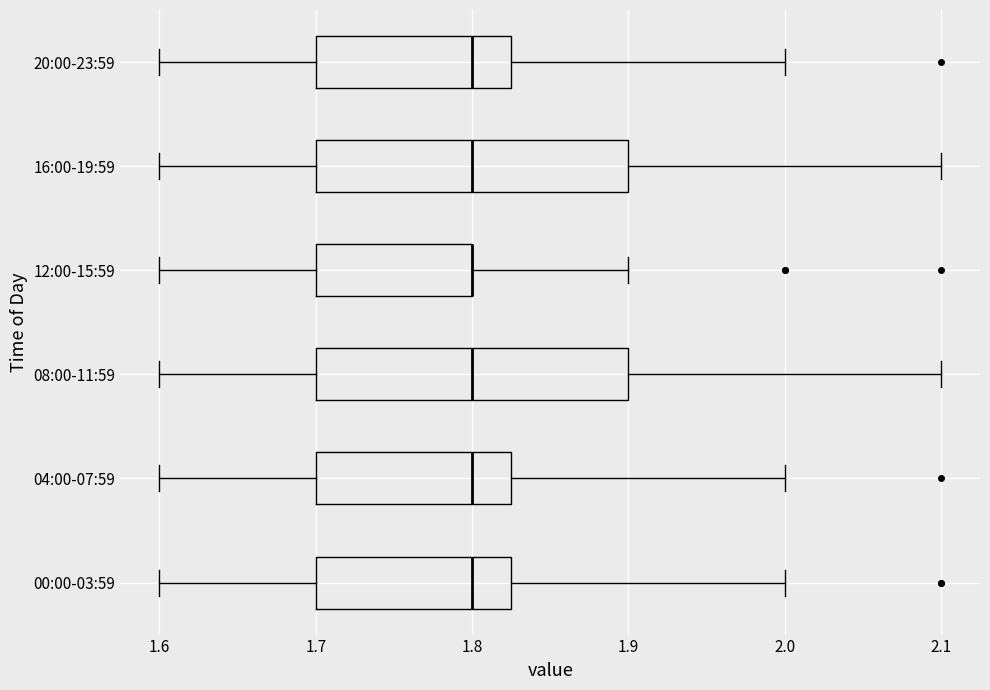

Where is the left edge of the box for 20:00-23:59 on the x-axis? The values are not printed on the chart, so give them approximately, as read against the axis.

1.70